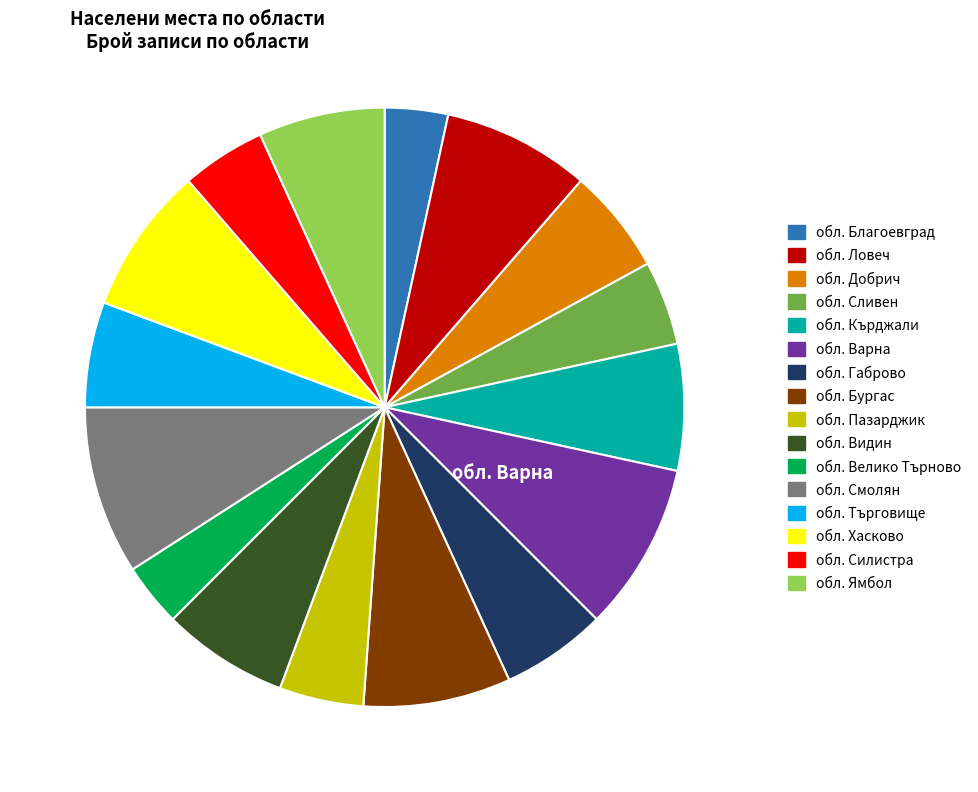

What is the ratio of the value at обл. Благоевград to the value at обл. Търговище?

0.6